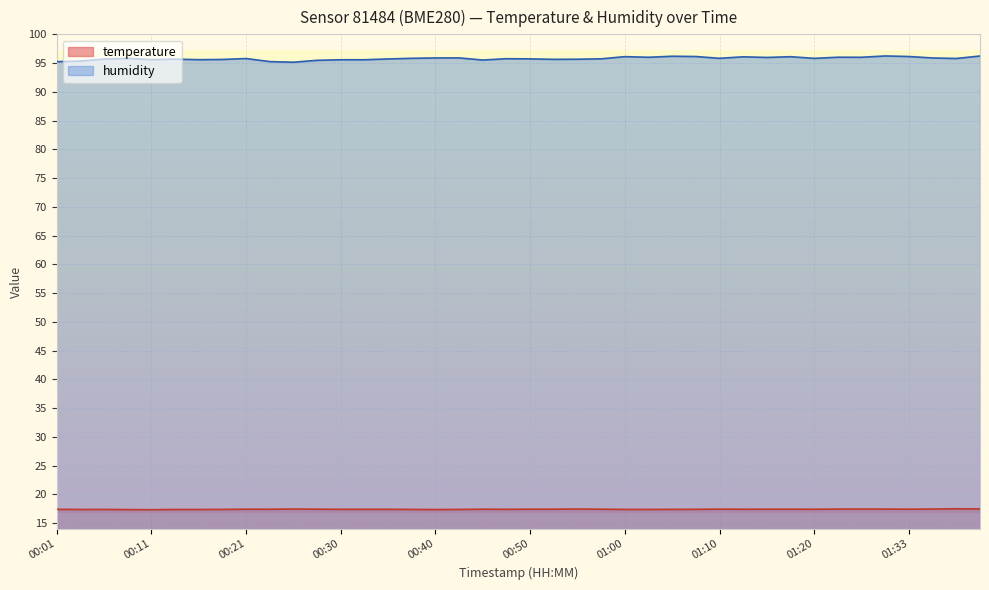

Read the humidity value at 00:23.

95.3